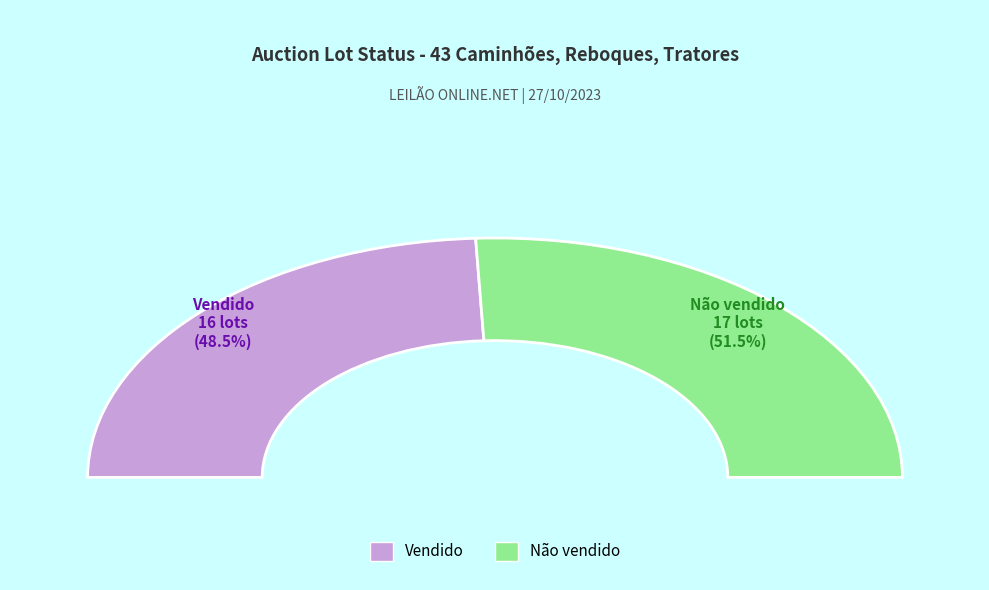

What percentage is the Não vendido slice, to the nearest percent?

52%